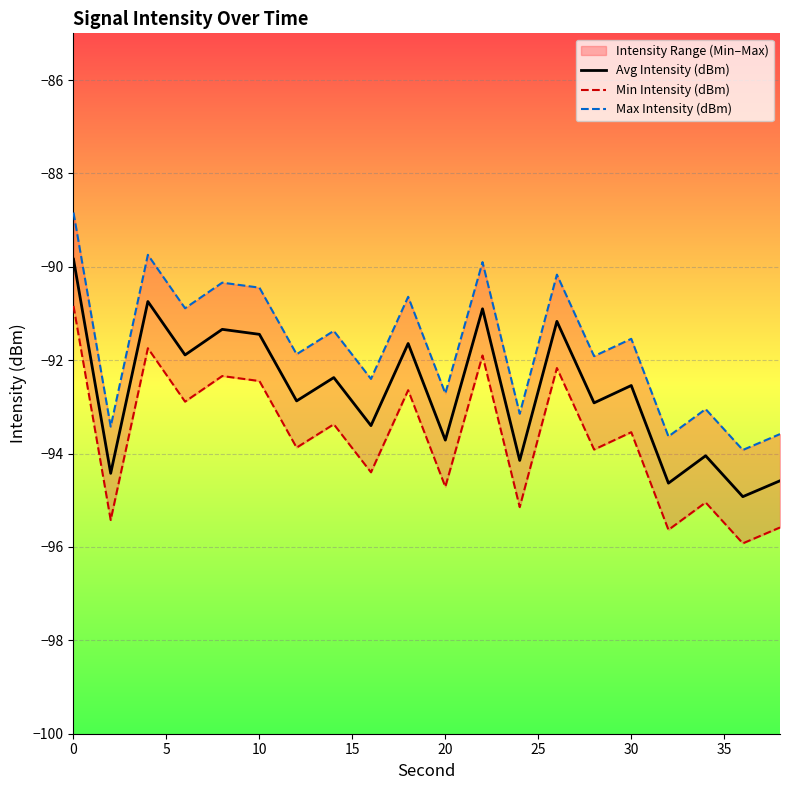

What is the maximum value for Avg Intensity (dBm)?

-89.8